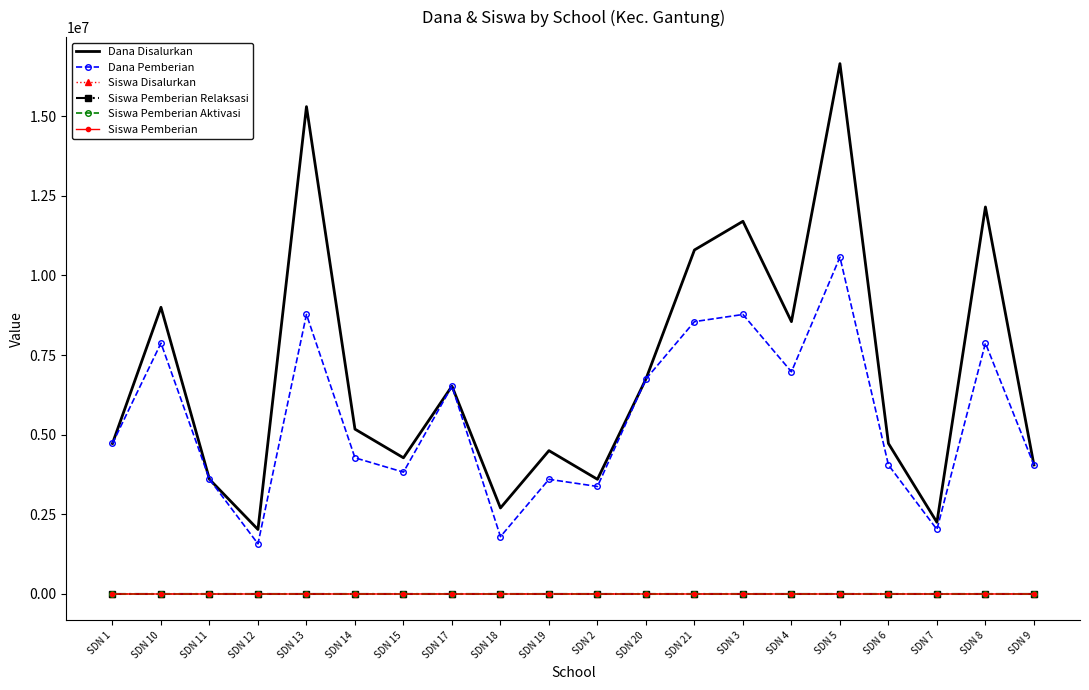

At which category does Dana Disalurkan reach its first local valley?

SDN 12